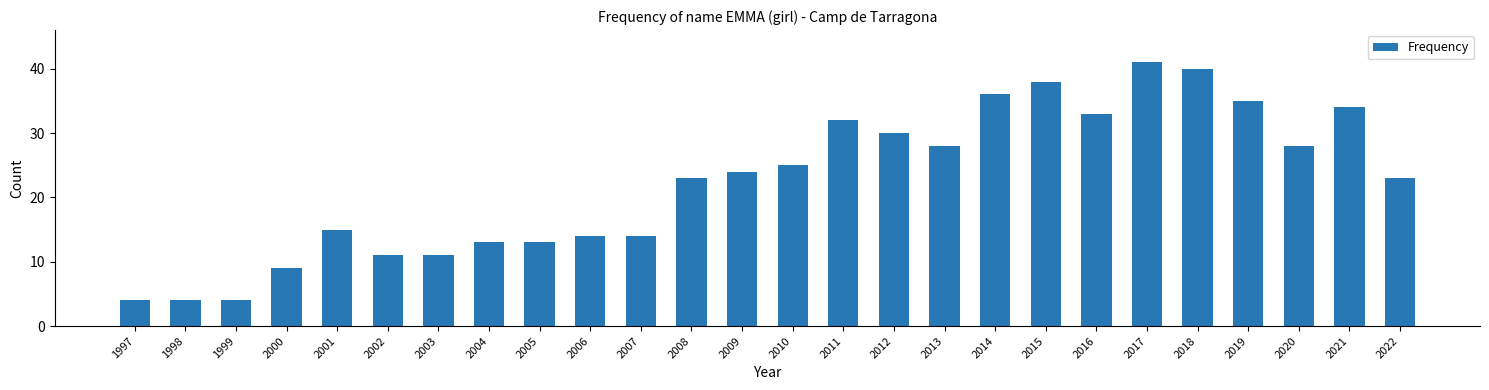

Are the bars horizontal?

No